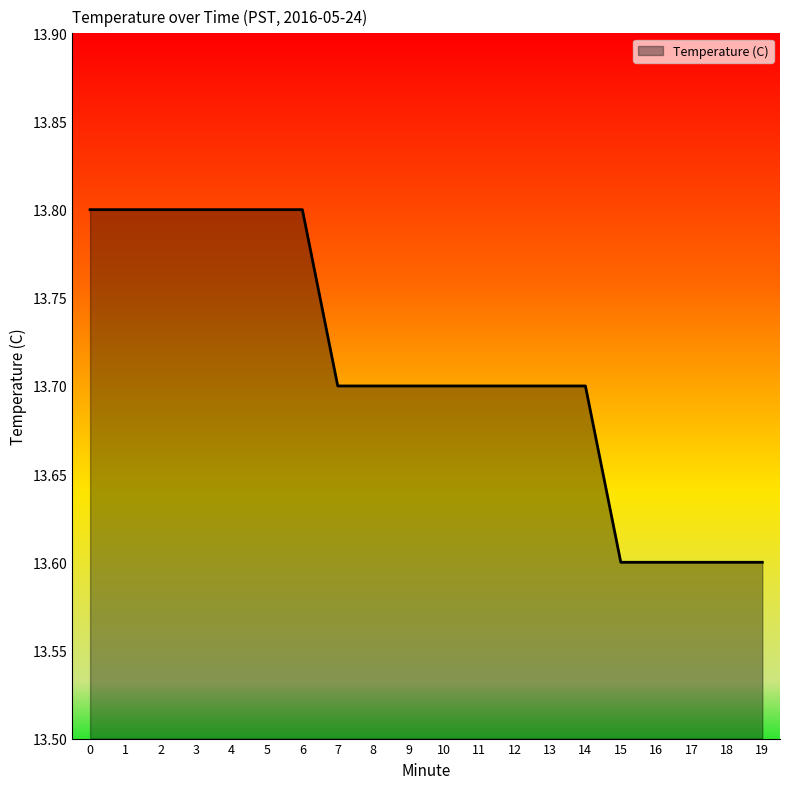

Reading left to right, extract all data points from this chart.

0=13.8	1=13.8	2=13.8	3=13.8	4=13.8	5=13.8	6=13.8	7=13.7	8=13.7	9=13.7	10=13.7	11=13.7	12=13.7	13=13.7	14=13.7	15=13.6	16=13.6	17=13.6	18=13.6	19=13.6